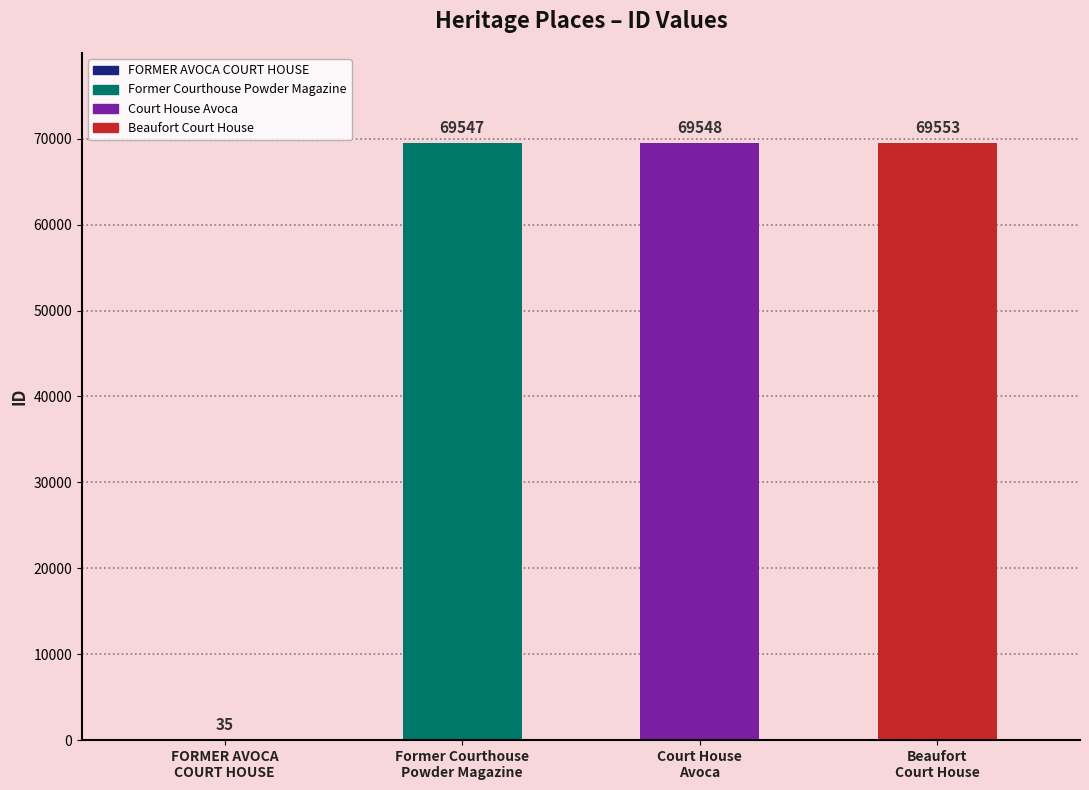

Which has a higher value, Former Courthouse
Powder Magazine or FORMER AVOCA
COURT HOUSE?

Former Courthouse
Powder Magazine